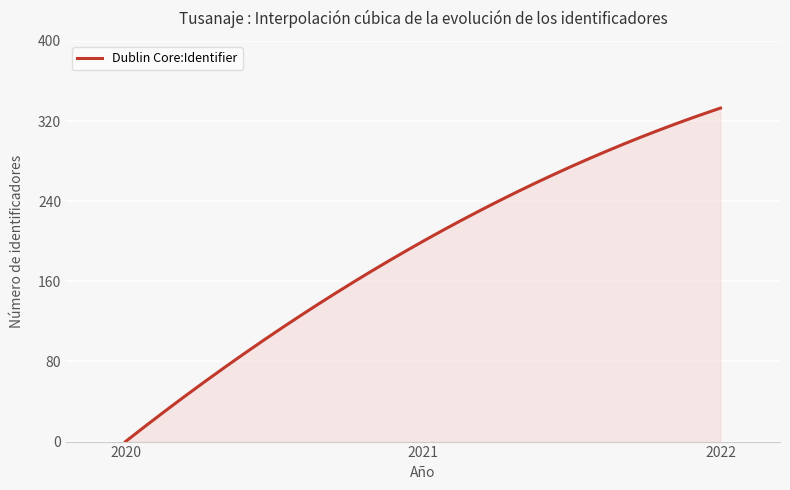

What is the average value?

188.8